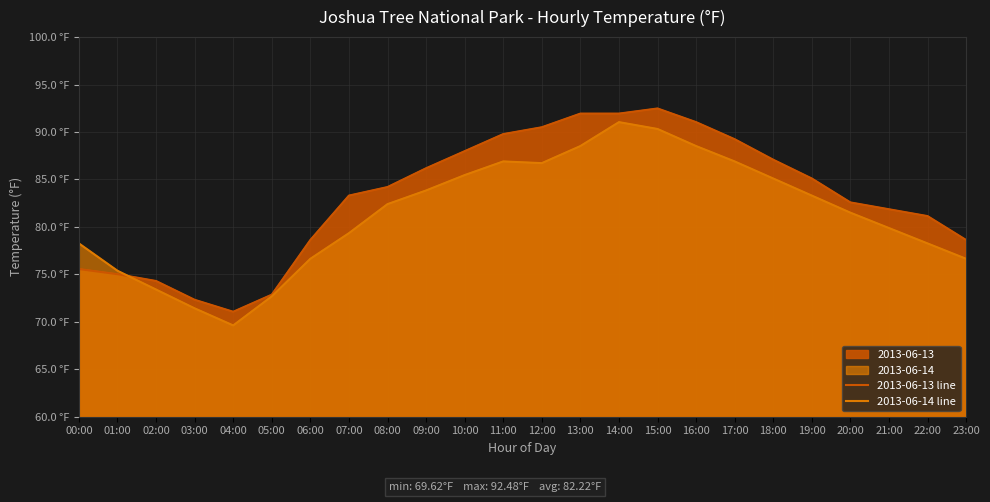

Reading right to left, what are all the values shown in this chart?

2013-06-13 line: 23:00=78.6	22:00=81.1	21:00=81.9	20:00=82.6	19:00=85.1	18:00=87.1	17:00=89.2	16:00=91.0	15:00=92.5	14:00=91.9	13:00=91.9	12:00=90.5	11:00=89.8	10:00=88.0	09:00=86.2	08:00=84.2	07:00=83.3	06:00=78.6	05:00=72.9	04:00=71.1	03:00=72.3	02:00=74.3	01:00=75.0	00:00=75.6
2013-06-14 line: 23:00=76.6	22:00=78.3	21:00=79.9	20:00=81.5	19:00=83.3	18:00=85.1	17:00=86.9	16:00=88.5	15:00=90.3	14:00=91.0	13:00=88.5	12:00=86.7	11:00=86.9	10:00=85.5	09:00=83.8	08:00=82.4	07:00=79.3	06:00=76.6	05:00=72.7	04:00=69.6	03:00=71.4	02:00=73.4	01:00=75.4	00:00=78.3